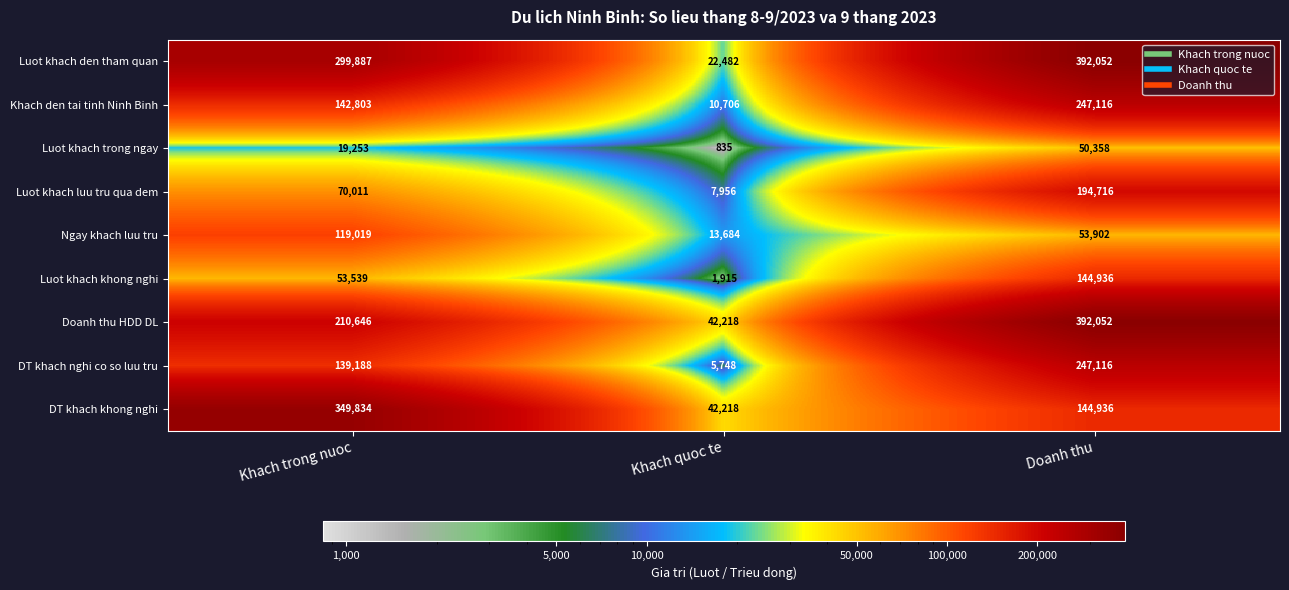

Which series changed the most between Khach trong nuoc and Khach quoc te?

DT khach khong nghi